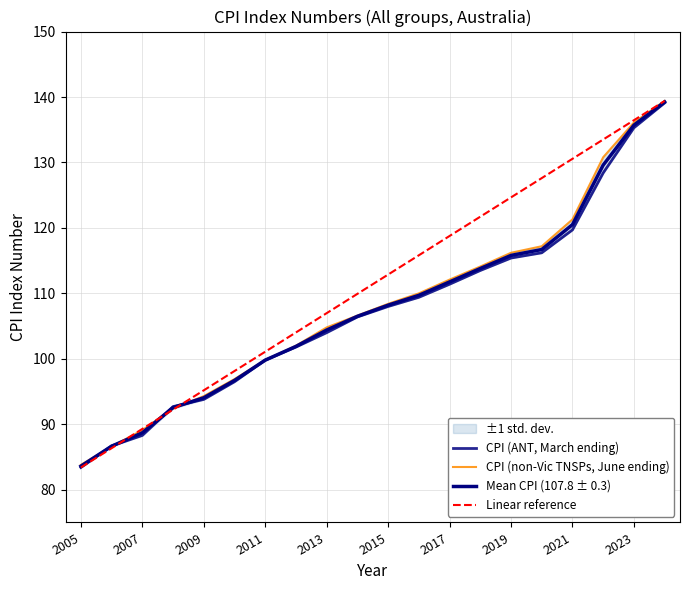

What is the sum of all CPI (ANT, March ending) values?

2149.8